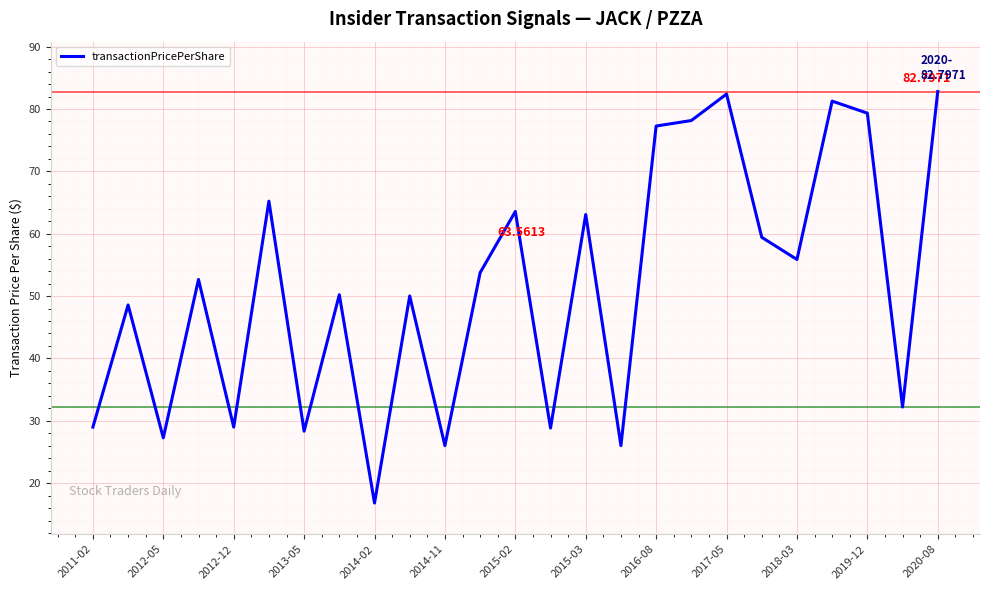

What is the maximum value shown in the chart?

82.8